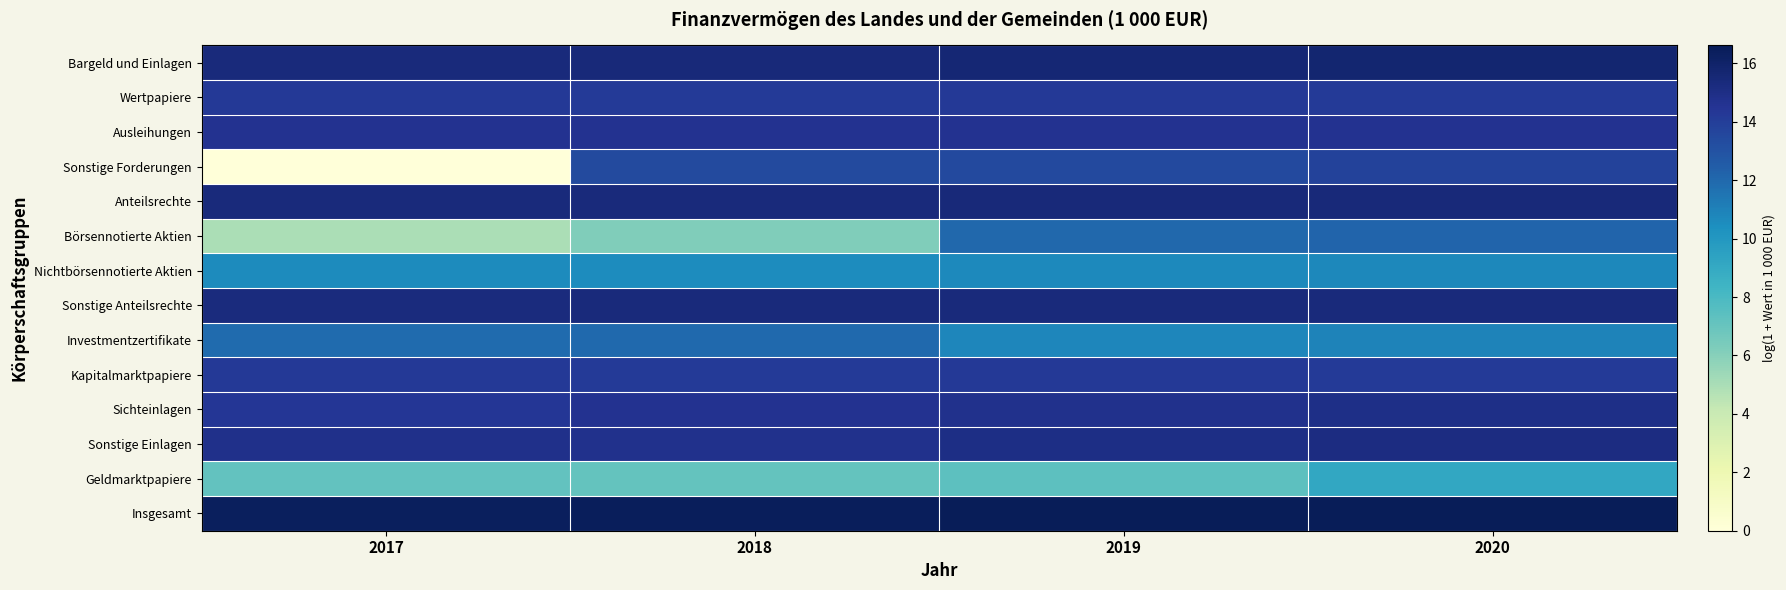

Reading left to right, extract all data points from this chart.

Bargeld und Einlagen: 2017=15.3	2018=15.4	2019=15.6	2020=15.8
Wertpapiere: 2017=14.2	2018=14.2	2019=14.3	2020=14.2
Ausleihungen: 2017=14.7	2018=14.7	2019=14.7	2020=14.6
Sonstige Forderungen: 2017=0.0	2018=13.4	2019=13.5	2020=13.8
Anteilsrechte: 2017=15.3	2018=15.4	2019=15.4	2020=15.4
Börsennotierte Aktien: 2017=5.0	2018=6.2	2019=12.1	2020=12.2
Nichtbörsennotierte Aktien: 2017=10.6	2018=10.6	2019=10.7	2020=10.7
Sonstige Anteilsrechte: 2017=15.3	2018=15.3	2019=15.3	2020=15.3
Investmentzertifikate: 2017=11.9	2018=11.9	2019=10.8	2020=10.9
Kapitalmarktpapiere: 2017=14.2	2018=14.2	2019=14.3	2020=14.2
Sichteinlagen: 2017=14.4	2018=14.6	2019=14.8	2020=15.0
Sonstige Einlagen: 2017=14.8	2018=14.8	2019=15.0	2020=15.1
Geldmarktpapiere: 2017=7.1	2018=7.1	2019=7.4	2020=9.1
Insgesamt: 2017=16.4	2018=16.5	2019=16.6	2020=16.6